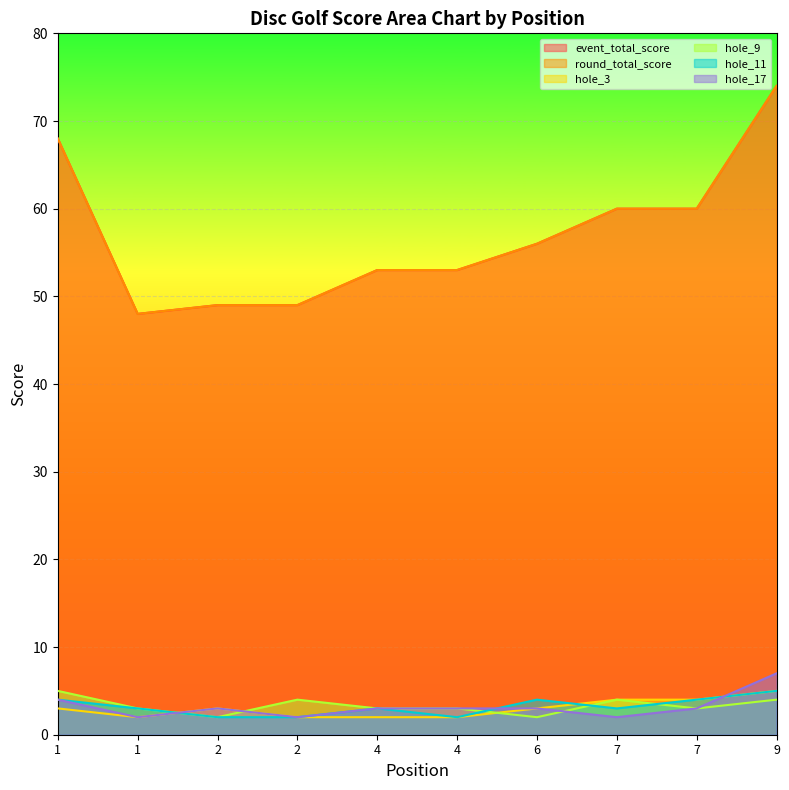

At how many categories does at least one series exceed 41?

10